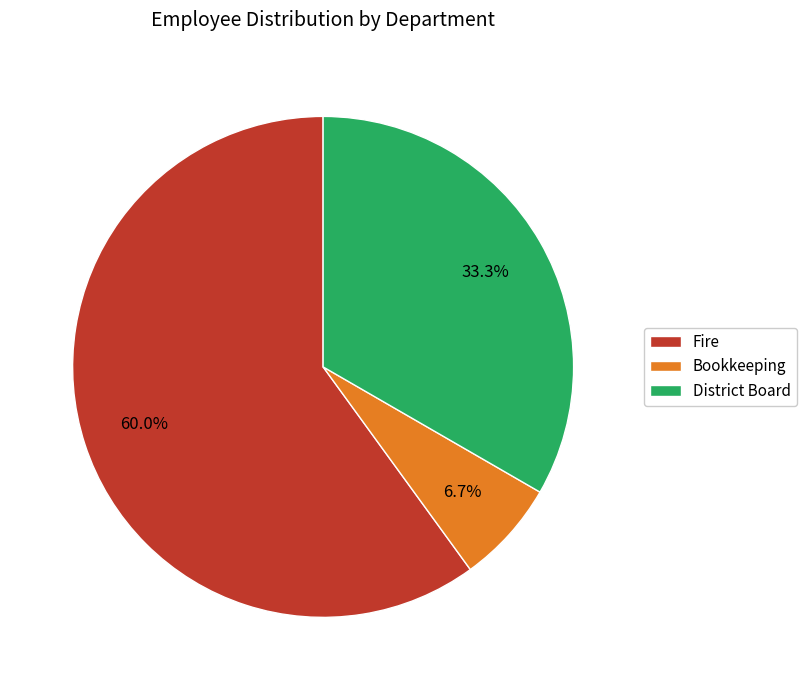

Which category has the smallest portion of the pie?

Bookkeeping